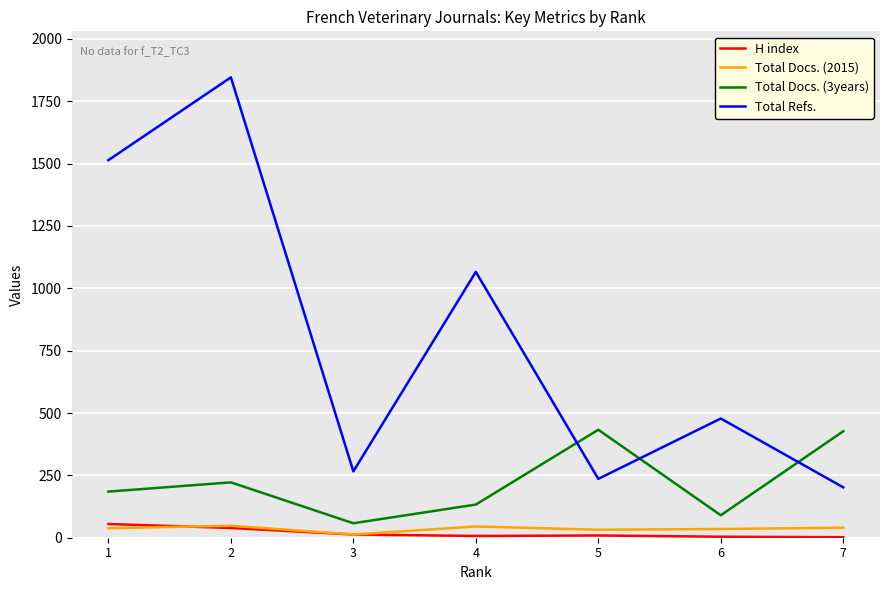

Is this an area chart (filled region under the line)?

No